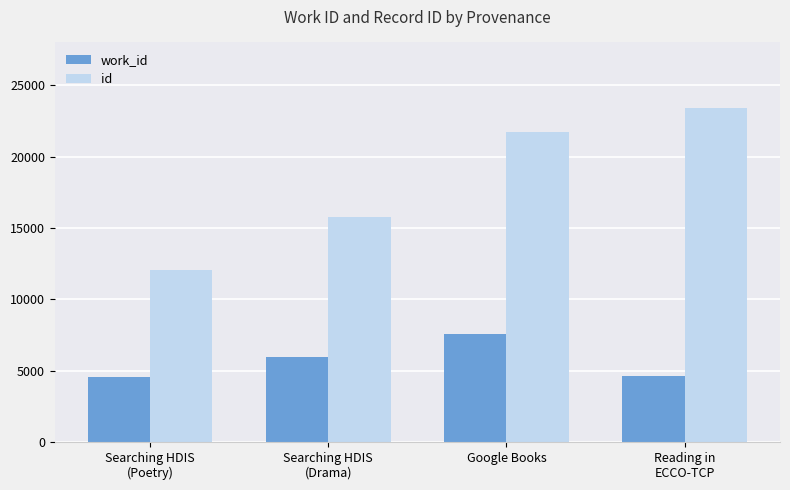

What is the sum of all id values?

73005